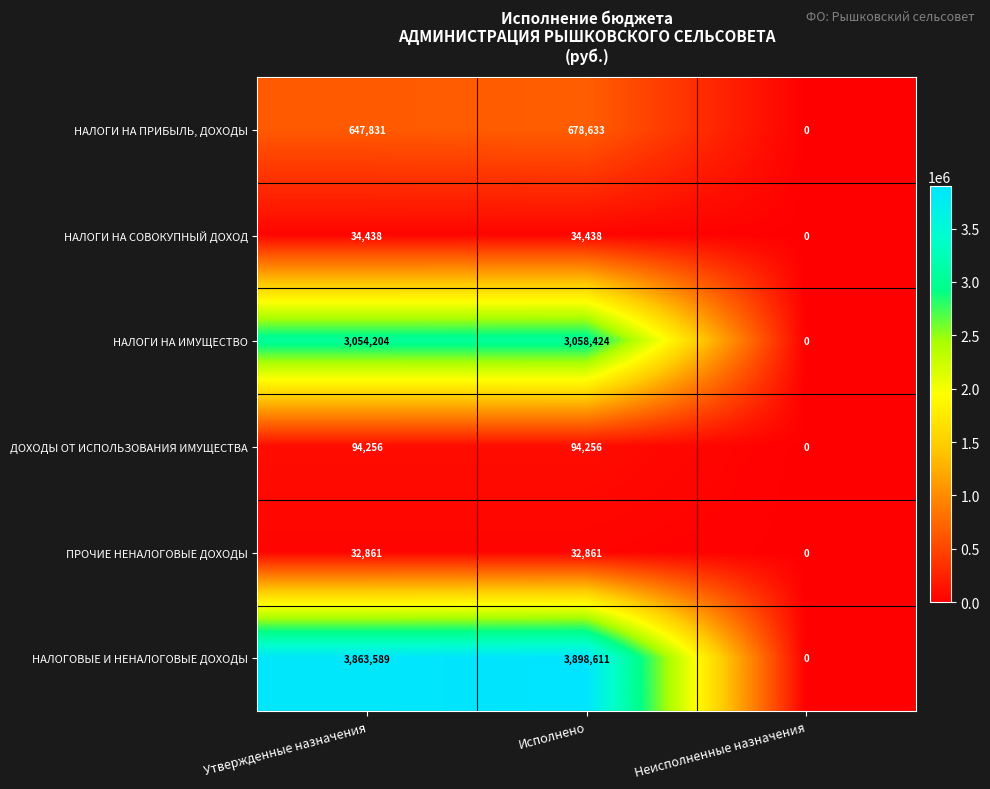

Reading right to left, list all the values displayed in this chart.

НАЛОГИ НА ПРИБЫЛЬ, ДОХОДЫ: 0	678633	647831
НАЛОГИ НА СОВОКУПНЫЙ ДОХОД: 0	34438	34438
НАЛОГИ НА ИМУЩЕСТВО: 0	3058424	3054204
ДОХОДЫ ОТ ИСПОЛЬЗОВАНИЯ ИМУЩЕСТВА: 0	94256	94256
ПРОЧИЕ НЕНАЛОГОВЫЕ ДОХОДЫ: 0	32861	32861
НАЛОГОВЫЕ И НЕНАЛОГОВЫЕ ДОХОДЫ: 0	3898611	3863589